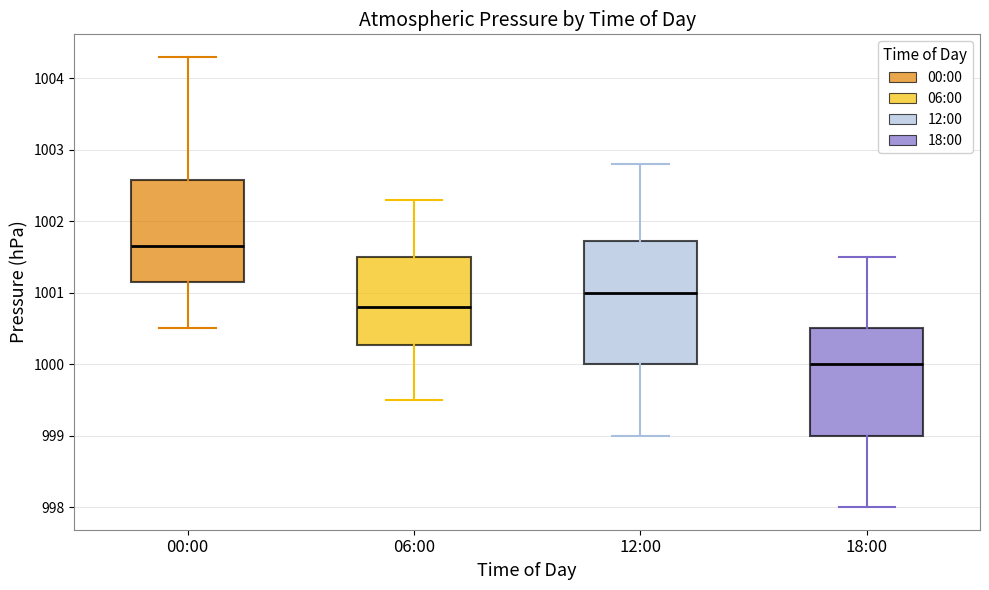

Reading left to right, transcribe this box plot: for each box, give where its median line is, the range the box spans, and where its two whiskers end, as read against the y-axis. The values are not printed on the chart, so give them approximately, as read against the axis.

00:00: median 1001.7, box 1001.2 to 1002.6, whiskers 1000.5 to 1004.3
06:00: median 1000.8, box 1000.3 to 1001.5, whiskers 999.5 to 1002.3
12:00: median 1001.0, box 1000.0 to 1001.7, whiskers 999.0 to 1002.8
18:00: median 1000.0, box 999.0 to 1000.5, whiskers 998.0 to 1001.5